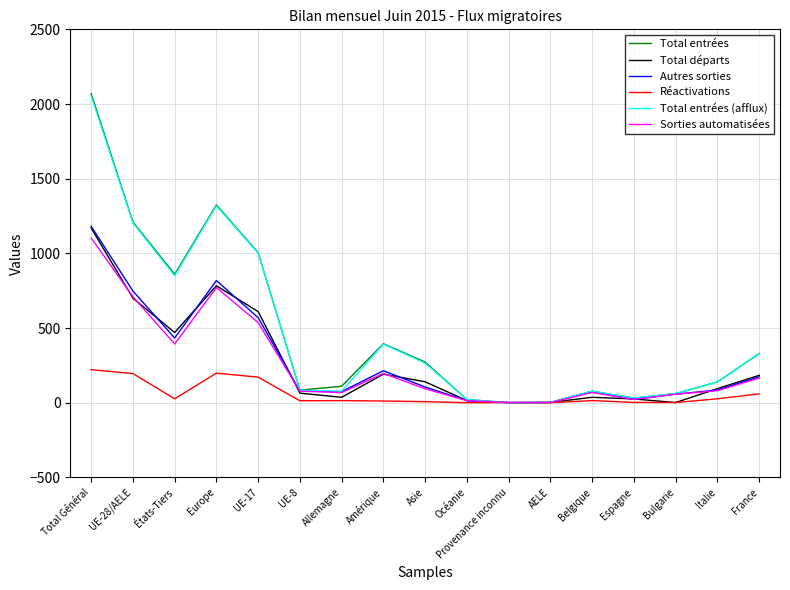

True or false: Réactivations has a value of -147 at Océanie.

False